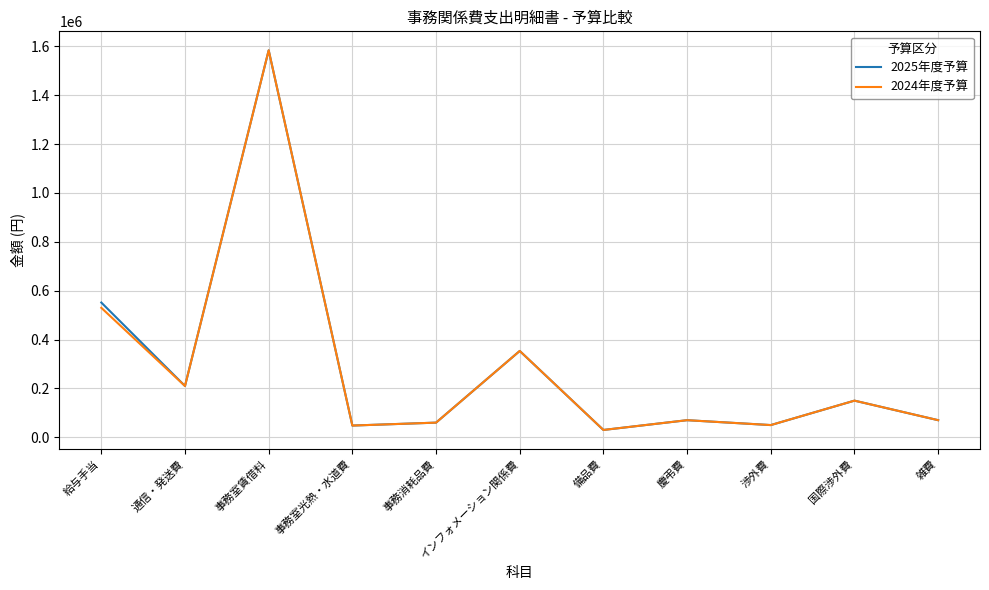

At which label is 2024年度予算 closest to 807000?

給与手当